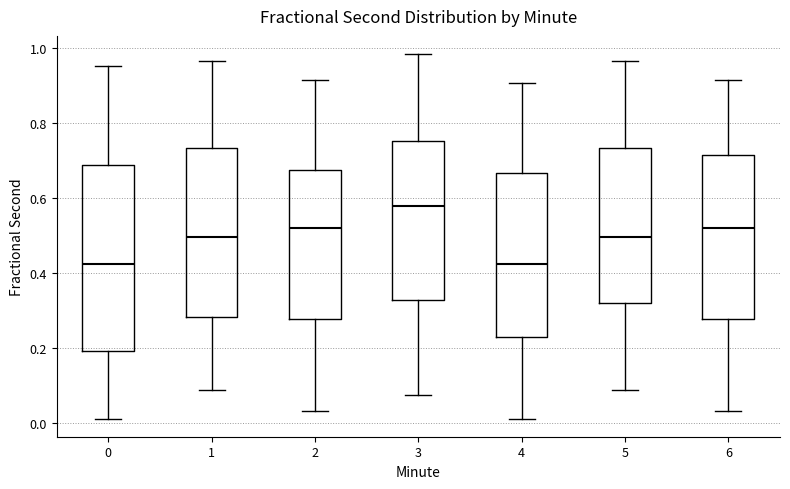

Where is the lower edge of the box at x = 3 on the y-axis? The values are not printed on the chart, so give them approximately, as read against the axis.

0.32